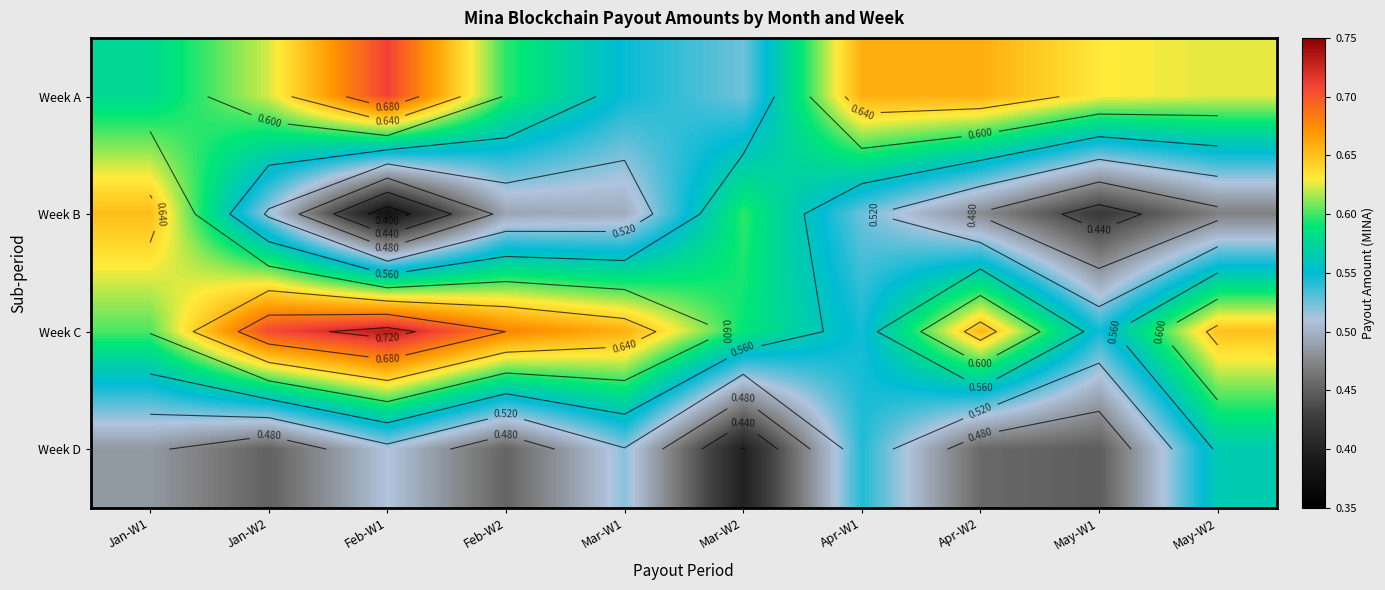

The value of Week C at May-W2 is 0.3. True or false?

False